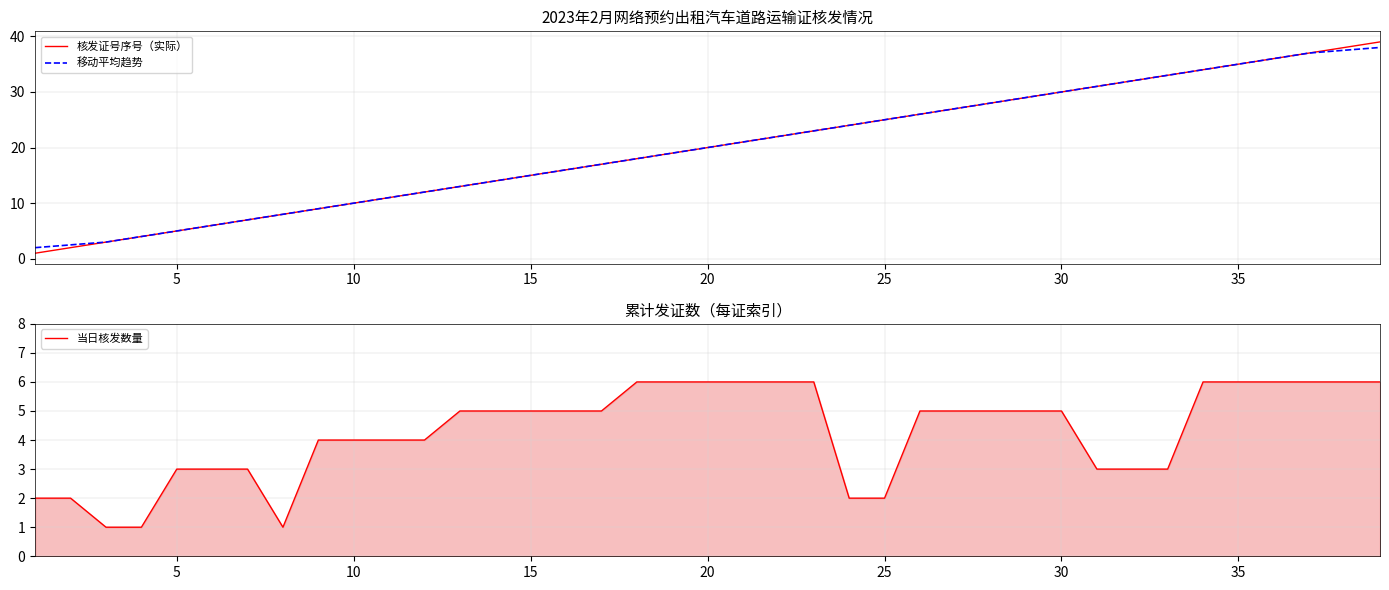

True or false: 移动平均趋势 has more than 1 points higher than both neighbors.

False